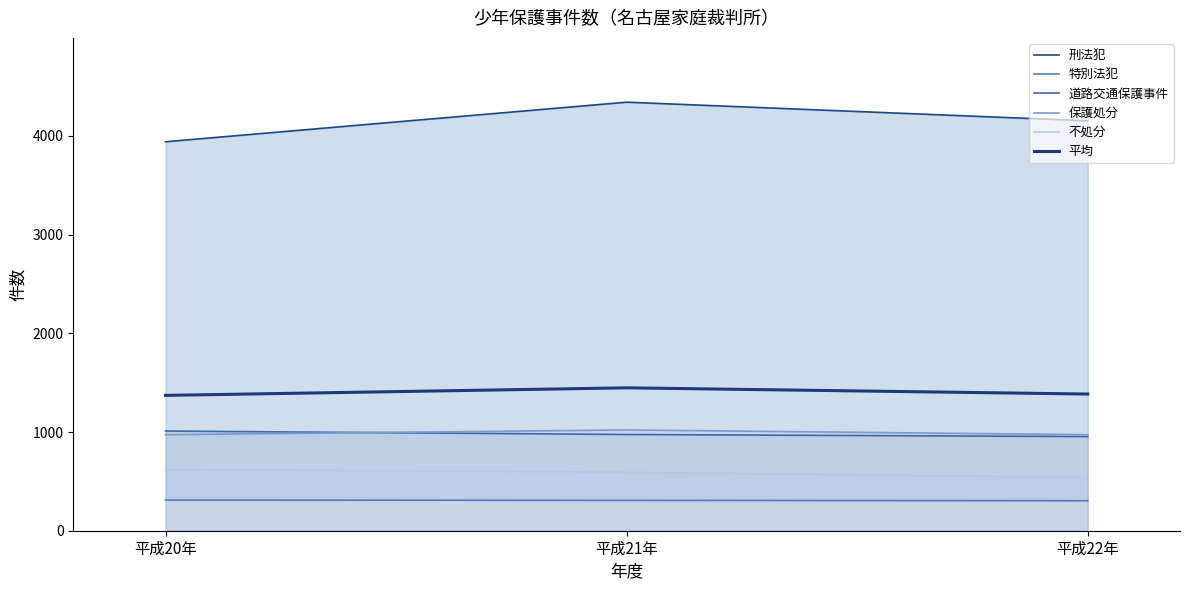

Reading right to left, list all the values displayed in this chart.

刑法犯: 4153.0	4342.0	3941.0
特別法犯: 304.0	308.0	311.0
道路交通保護事件: 954.0	975.0	1010.0
保護処分: 973.0	1021.0	973.0
不処分: 540.0	593.0	621.0
平均: 1384.8	1447.8	1371.2